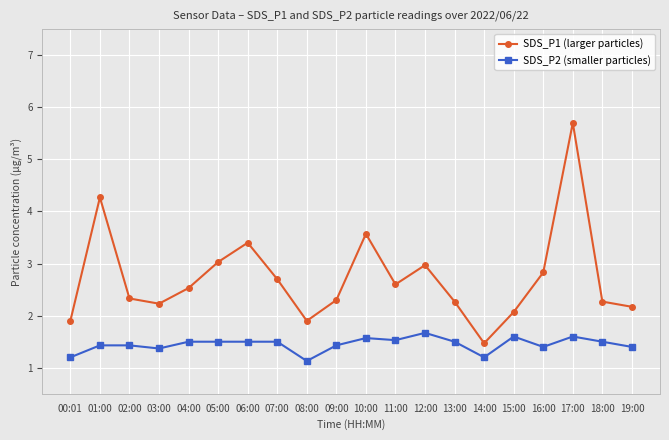

Which label corresponds to the largest value in the chart?

17:00